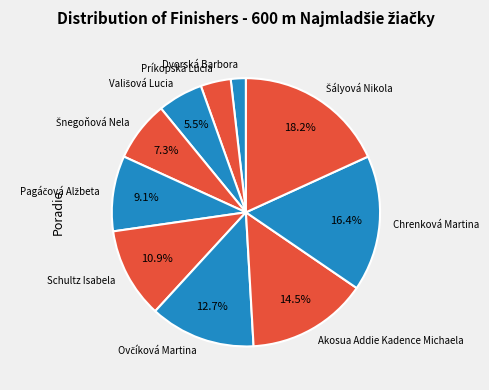

How many slices are in this pie chart?

10